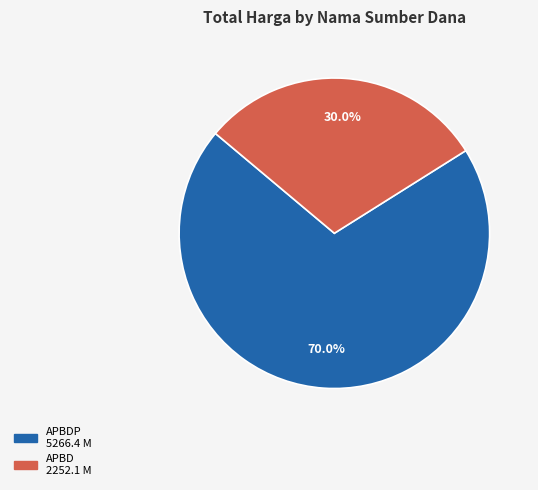

Does any single category account for the majority?

Yes